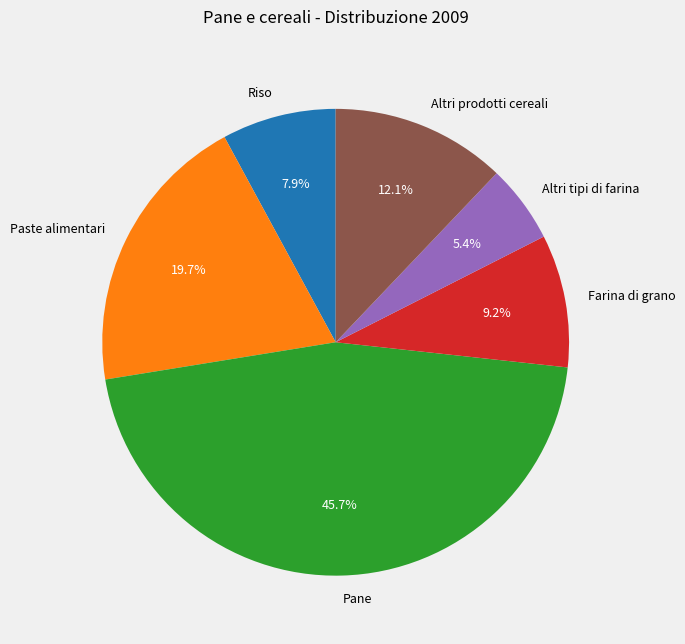

Count the number of slices in the pie.

6